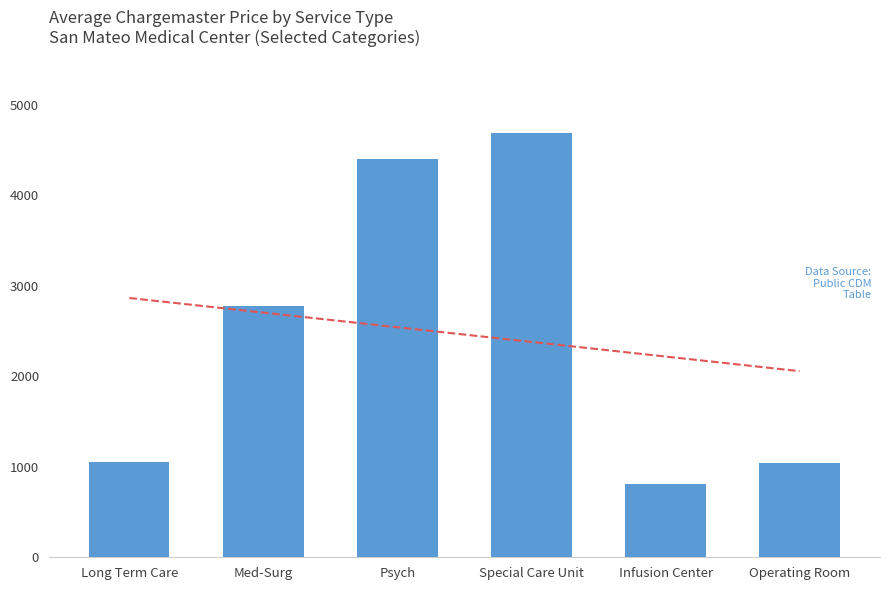

What position from the left is Special Care Unit?

4